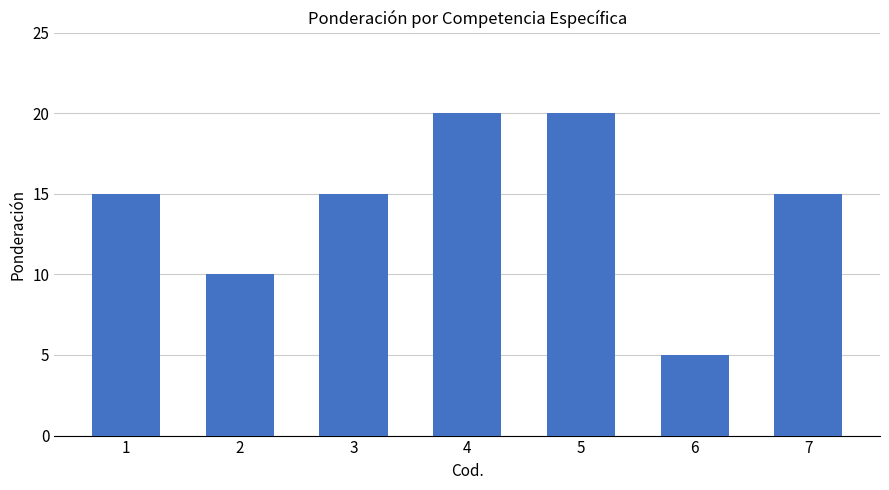

What is the value of the 3rd bar from the left?

0.1